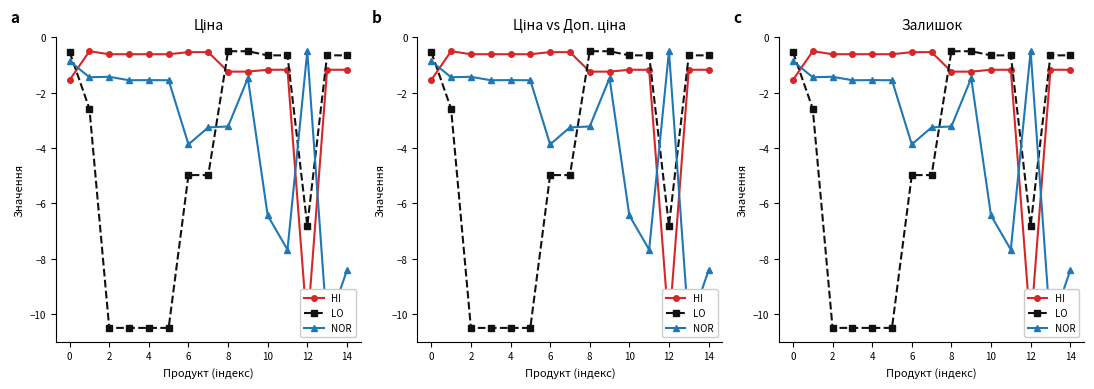

The HI series shows -6.5 at 12. True or false?

False